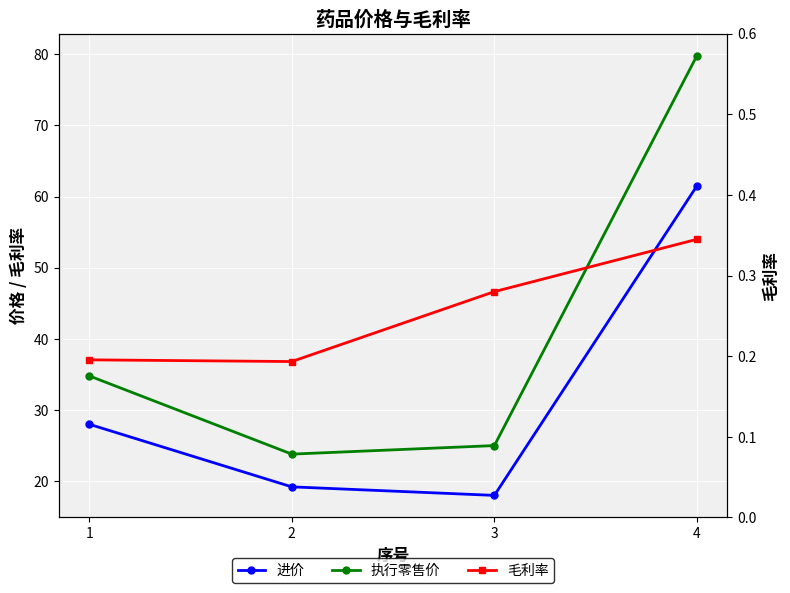

What is the sum of the 执行零售价 values at 4 and 3?

104.8